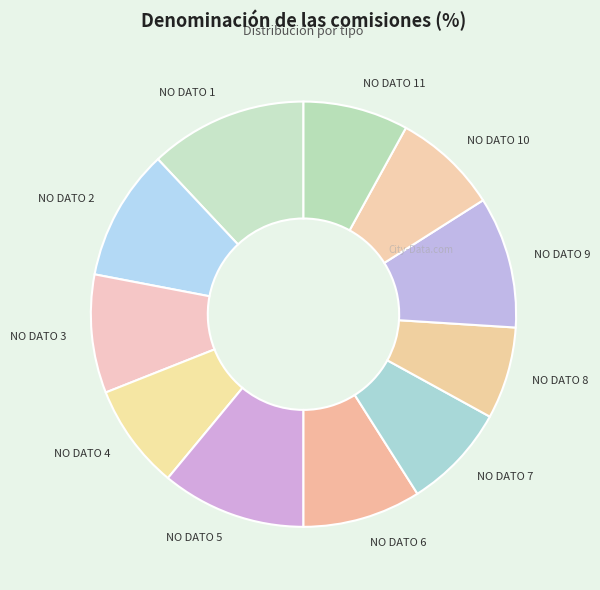

True or false: NO DATO 4 accounts for 1% of the total.

False